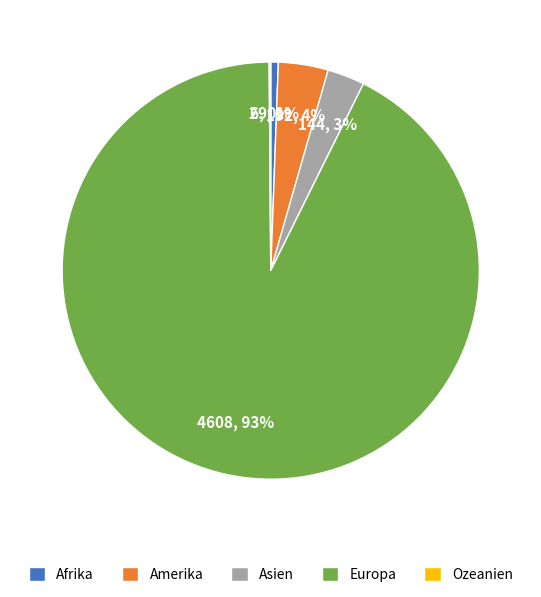

Is the sum of Amerika and Asien greater than half?

No